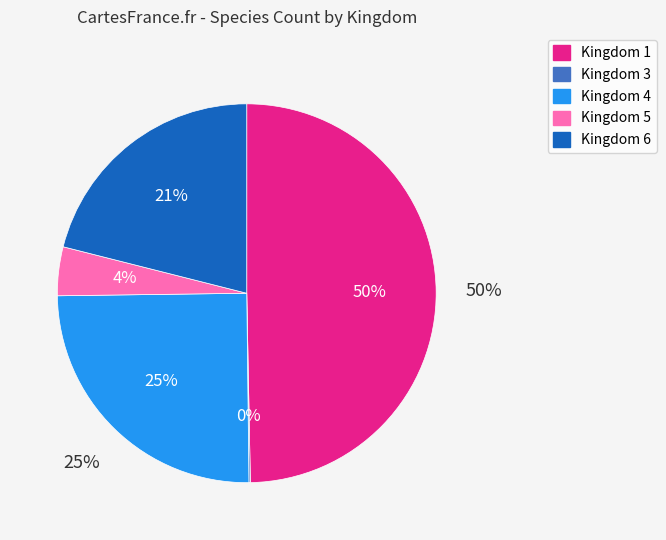

Rank the categories by value from lowest to highest.

3, 5, 6, 4, 1